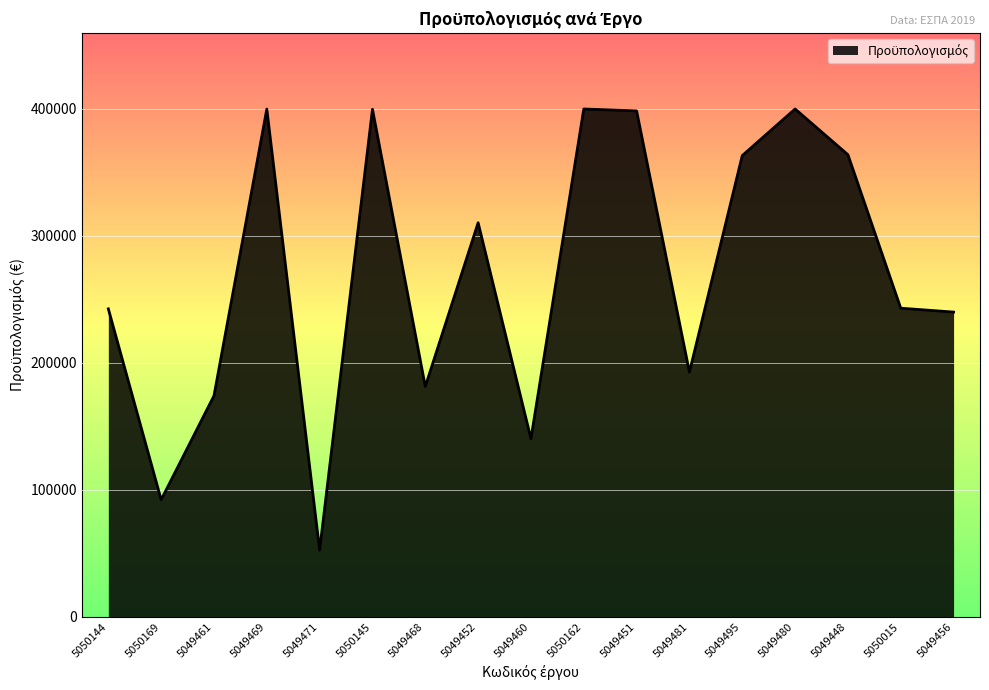

What is the change in value from 5049460 to 5049480?

+259775.0